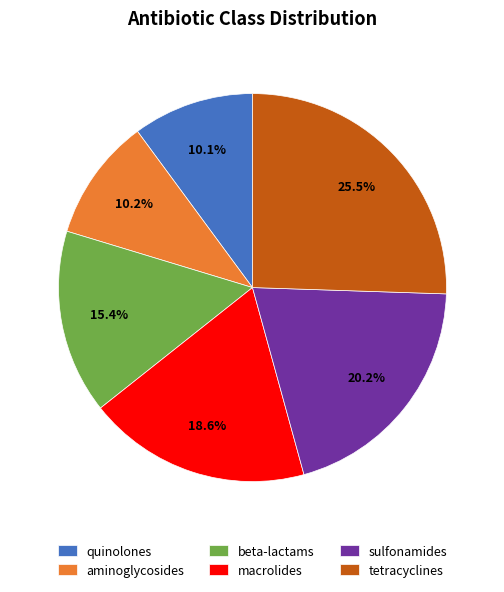

How many slices are in this pie chart?

6